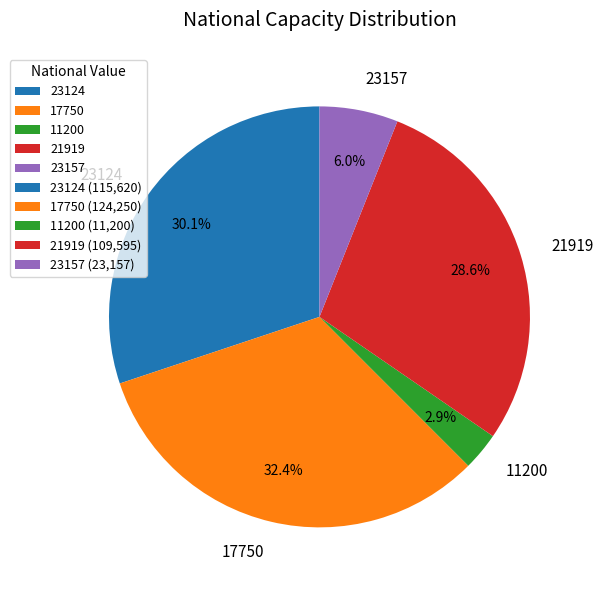

Is 11200 the majority of the pie?

No